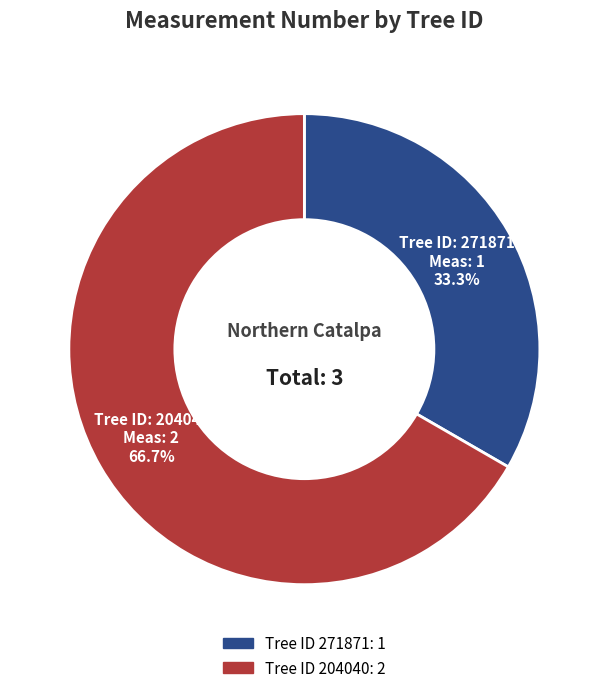

Does any single category account for the majority?

Yes